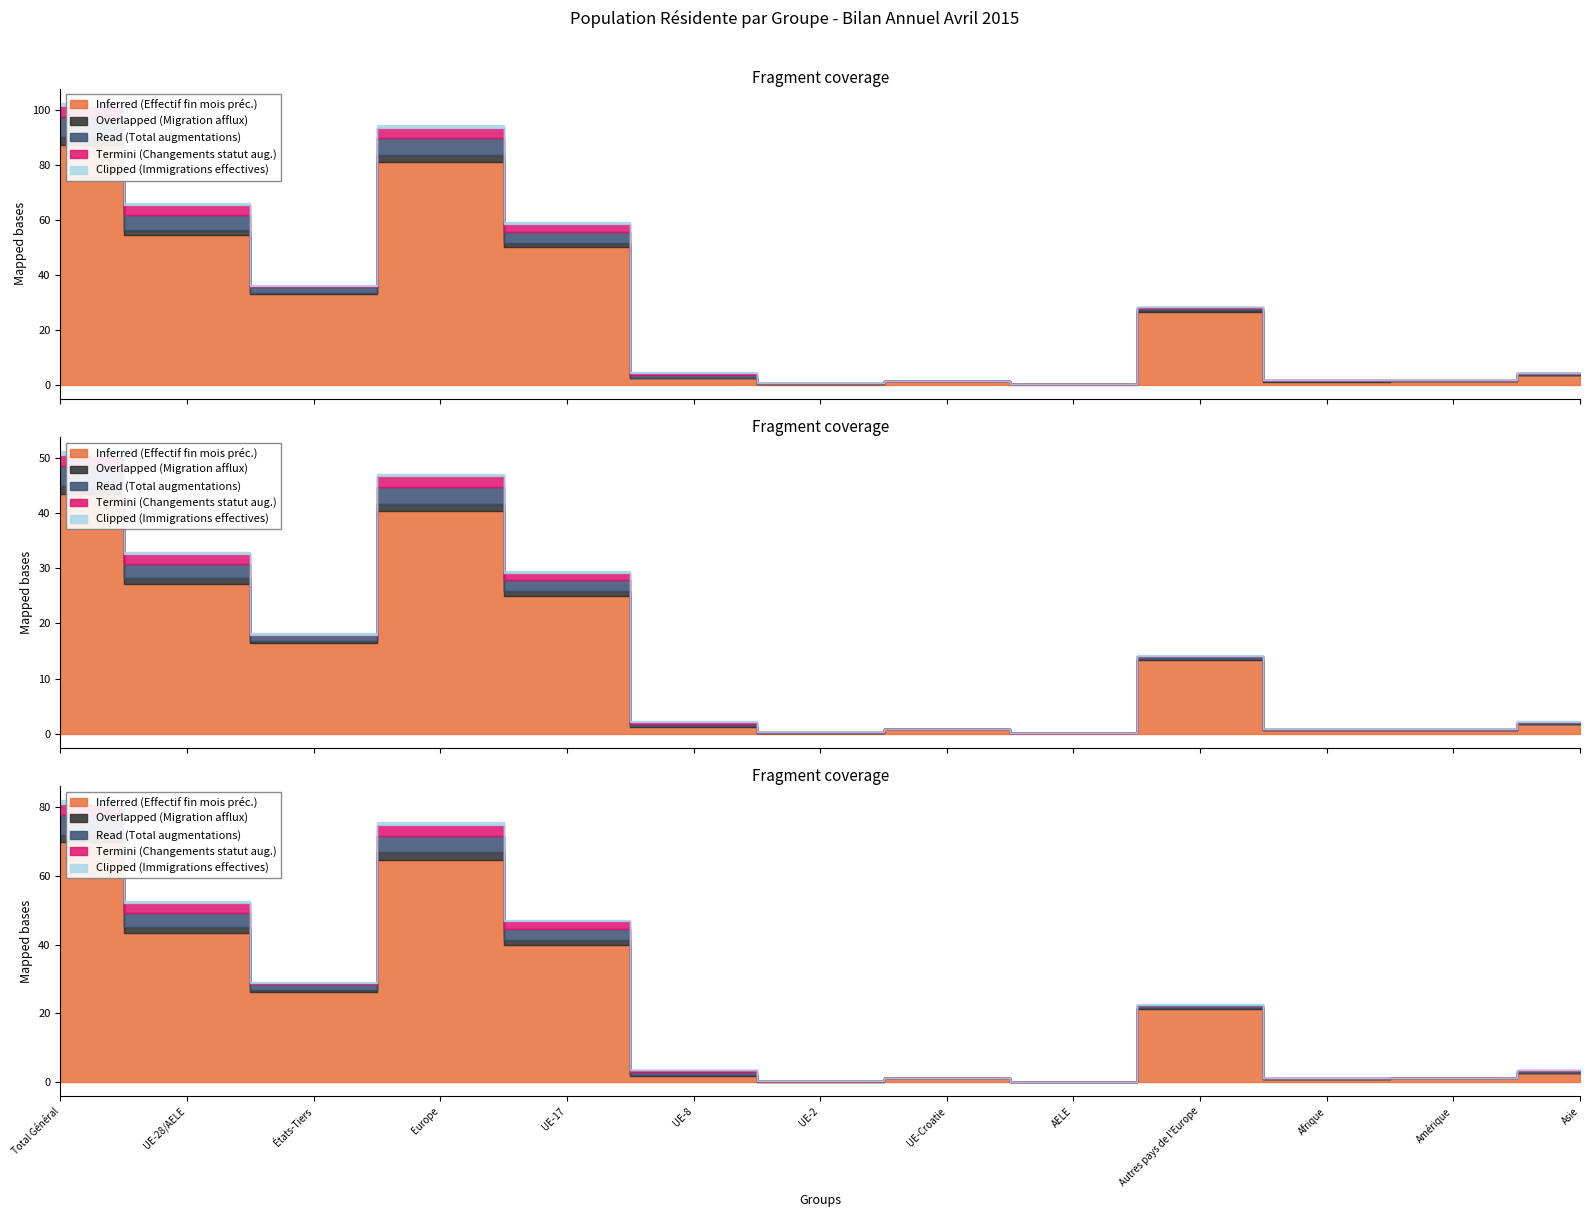

How many lines are shown in the chart?

5